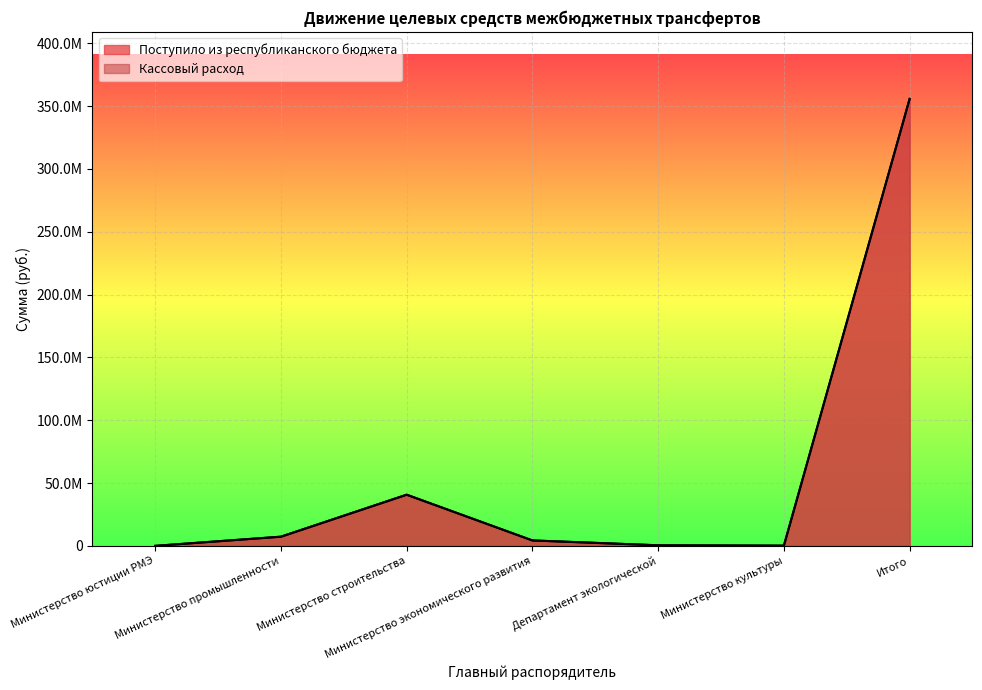

Where is the first local minimum for Кассовый расход?

Министерство культуры